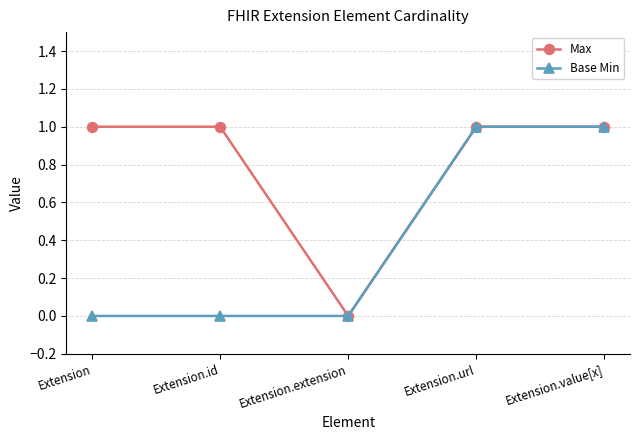

Reading right to left, what are all the values shown in this chart?

Max: 1	1	0	1	1
Base Min: 1	1	0	0	0